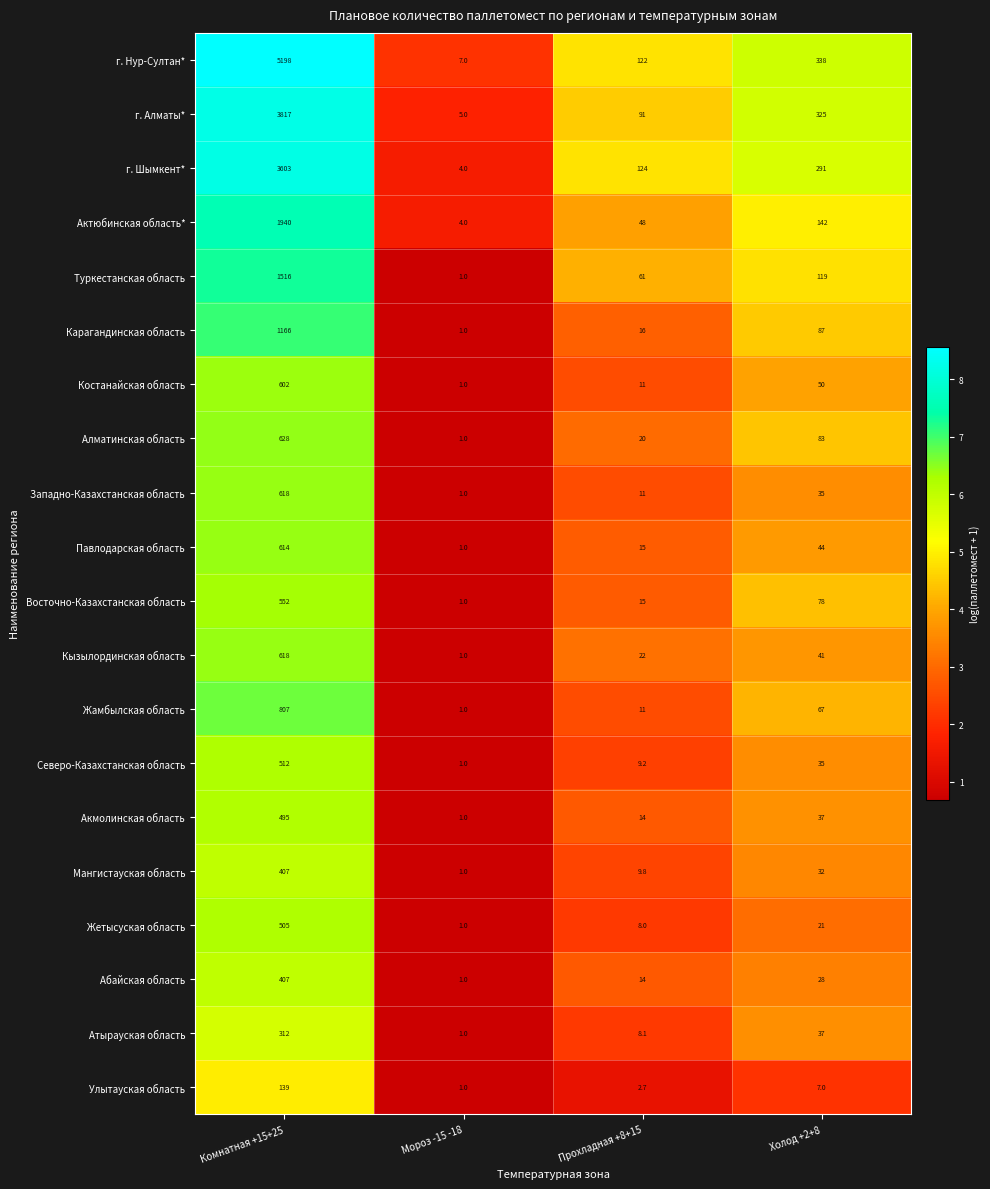

Is it true that Жамбылская область equals 67.0 at Холод +2+8?

True